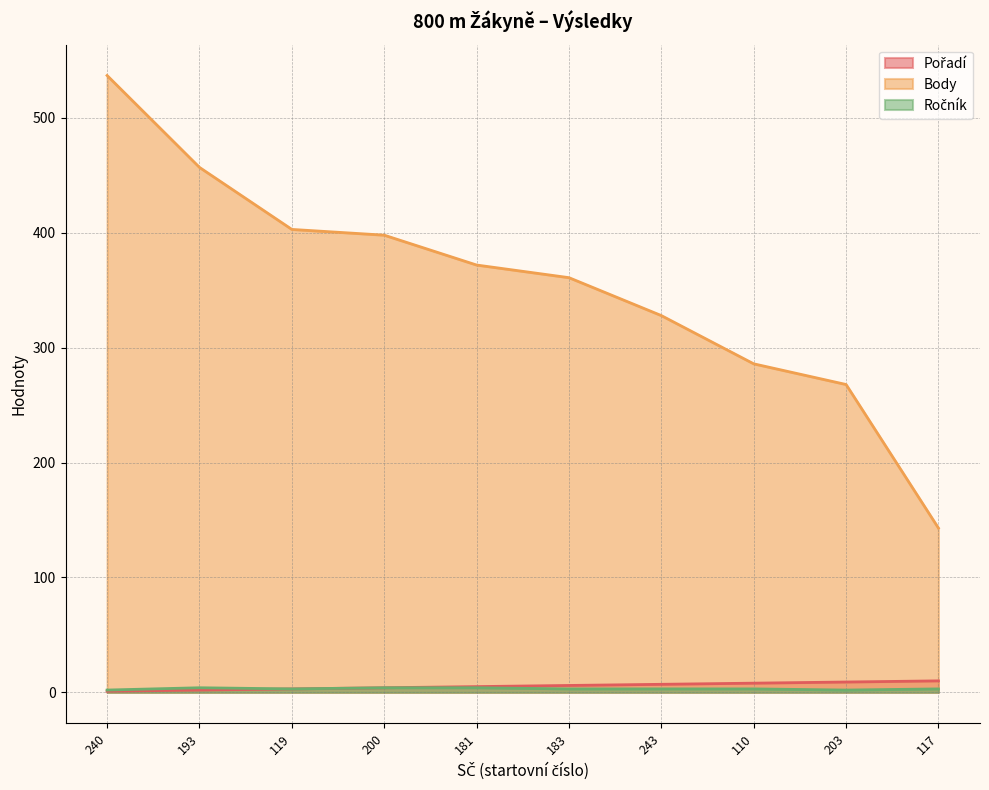

Count the number of data series in this chart.

3